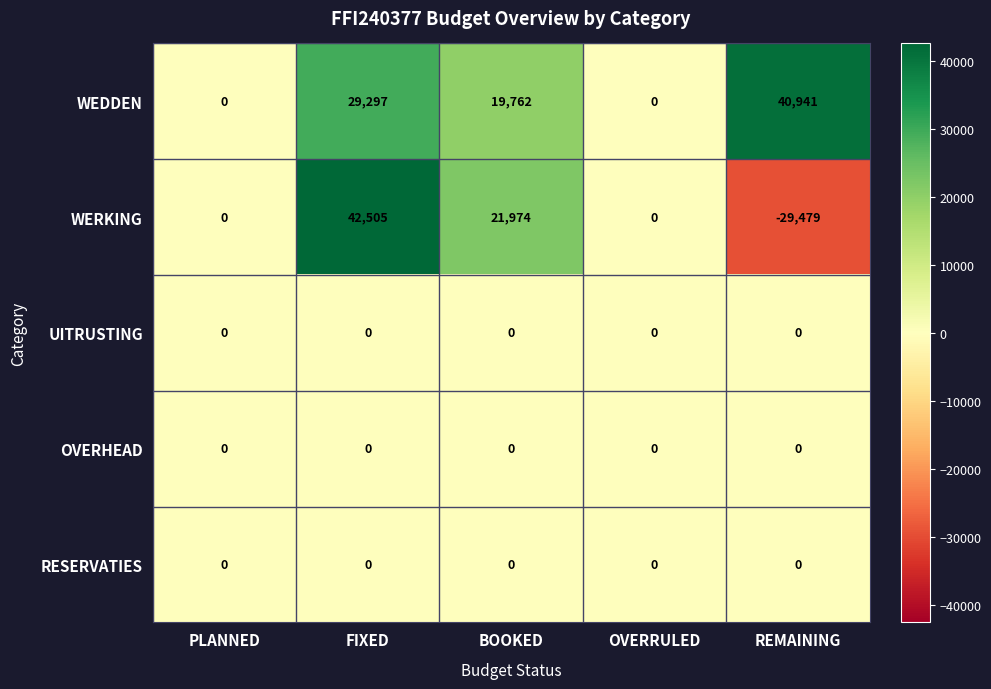

What is the smallest value displayed?

-29479